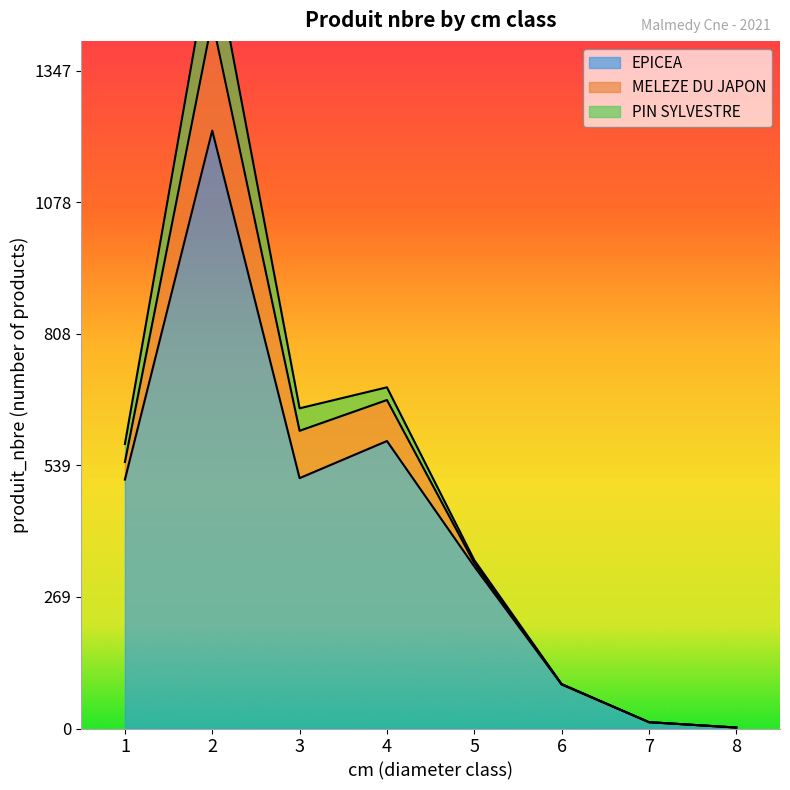

What is the sum of the PIN SYLVESTRE values at 4 and 6?

26